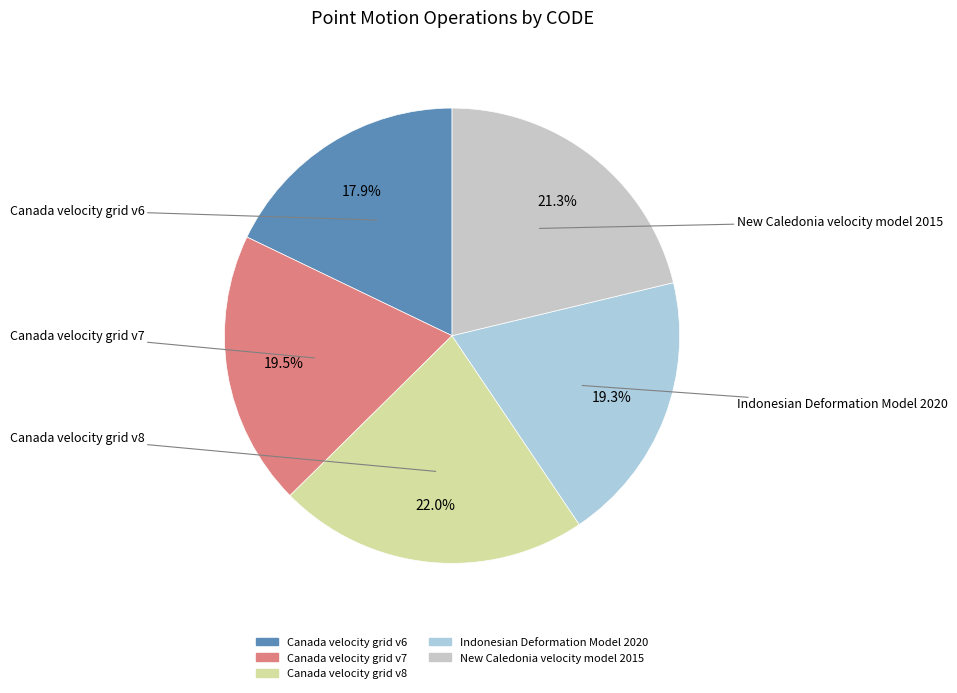

Does Canada velocity grid v6 account for over 50% of the chart?

No